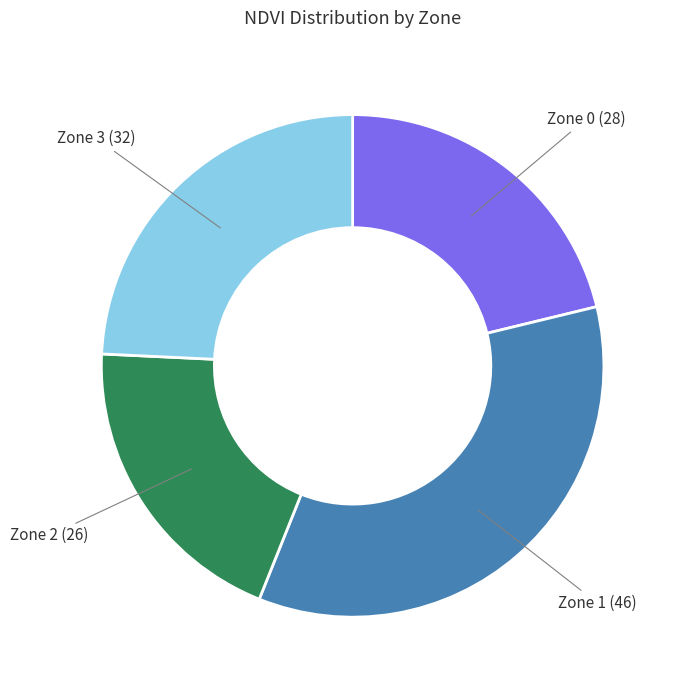

Is there any slice that represents more than half of the pie?

No